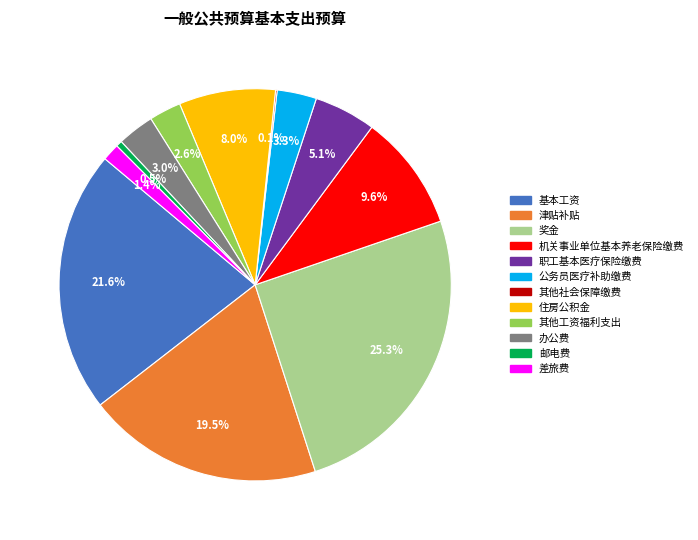

To the nearest percent, what portion does 公务员医疗补助缴费 represent?

3%